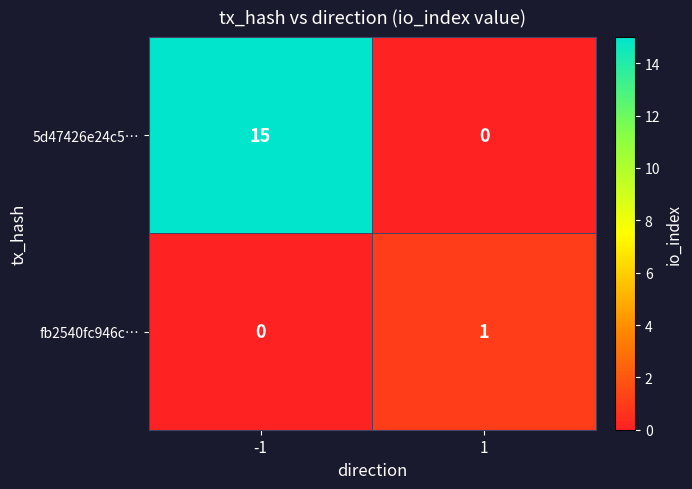

Rank the series at -1 from lowest to highest value.

fb2540fc946c…, 5d47426e24c5…